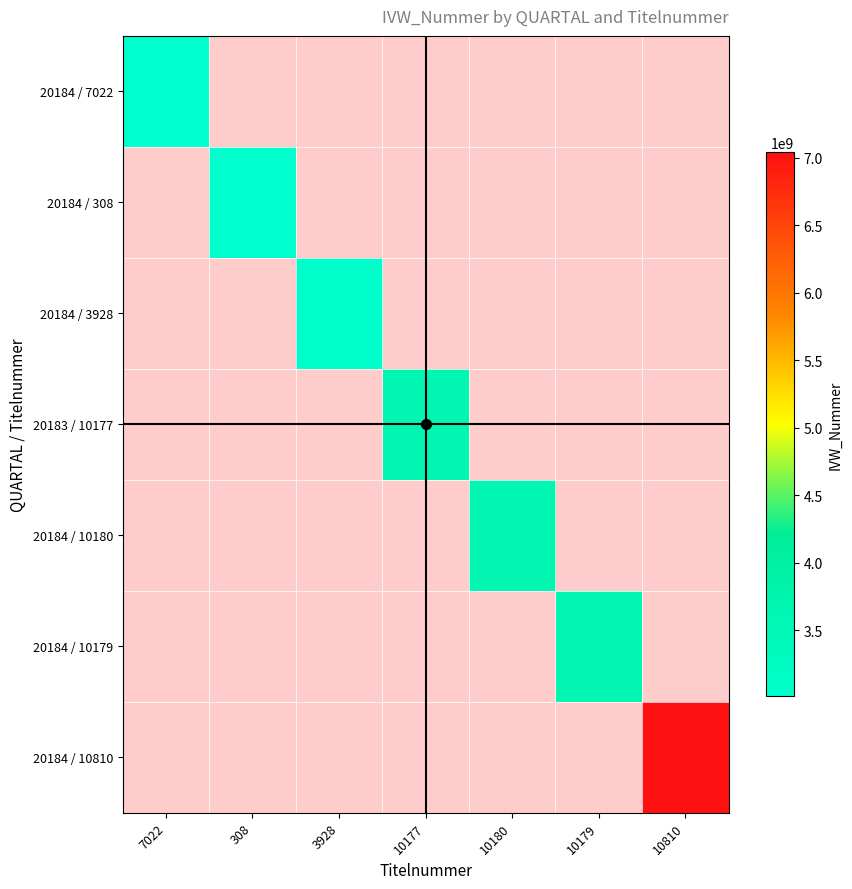

How many distinct data groups are displayed?

7